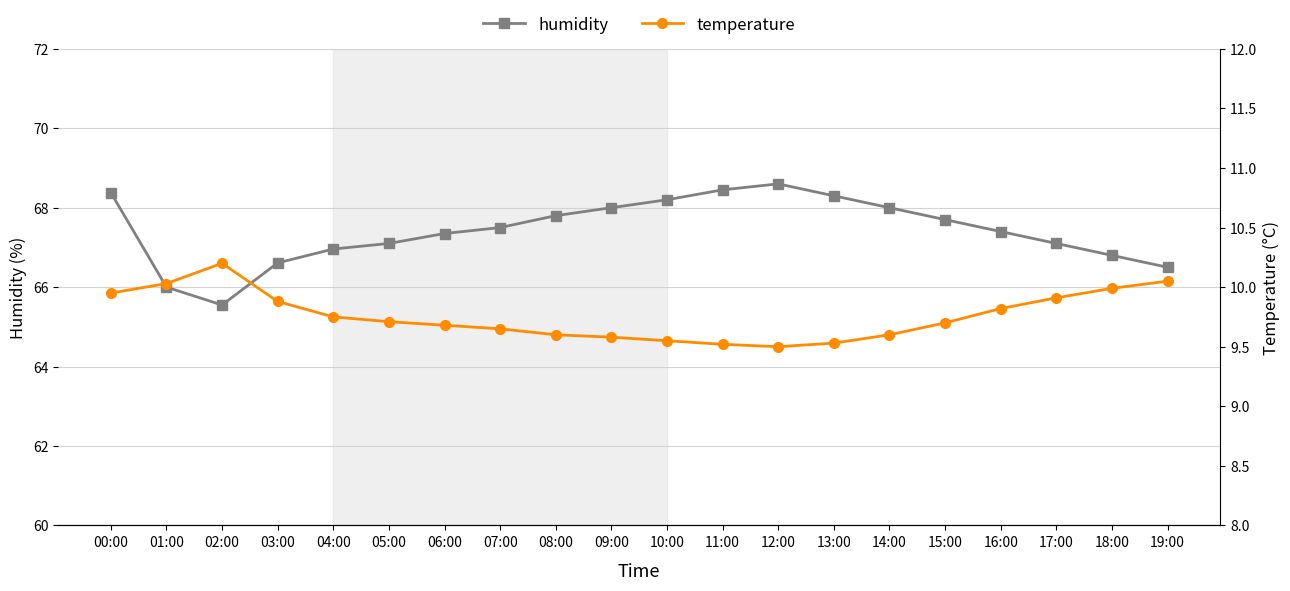

How many lines are shown in the chart?

2